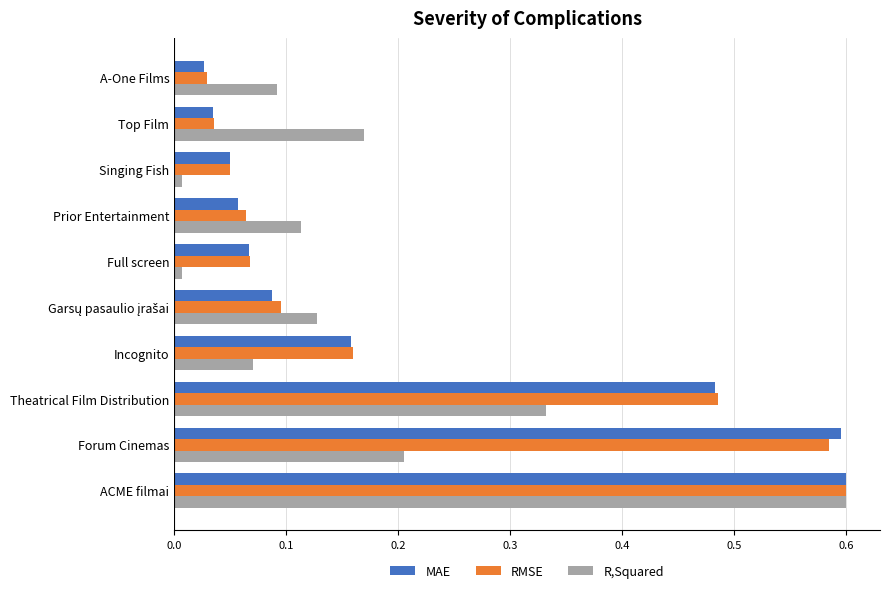

The value of MAE at Full screen is 0.1. True or false?

True